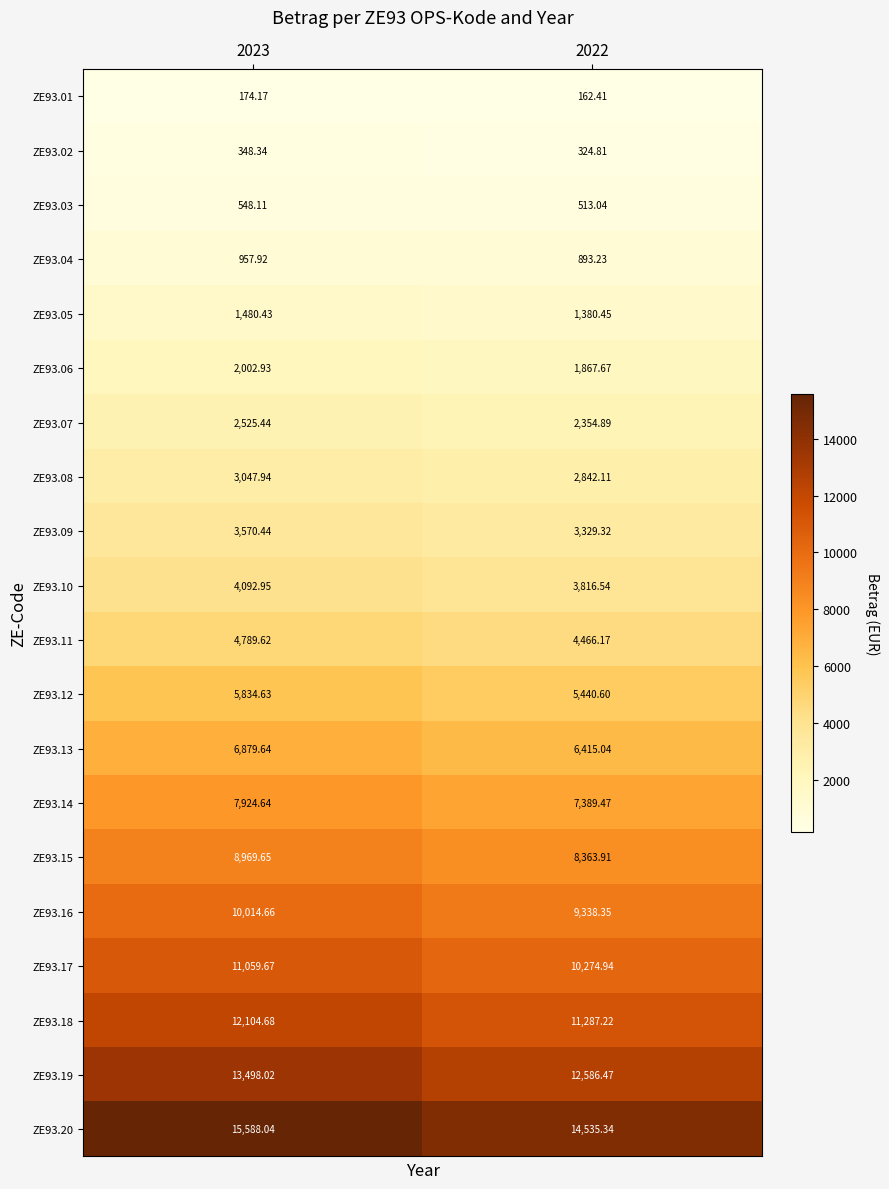

Is the value of ZE93.03 at 2023 greater than the value of ZE93.09 at 2023?

No